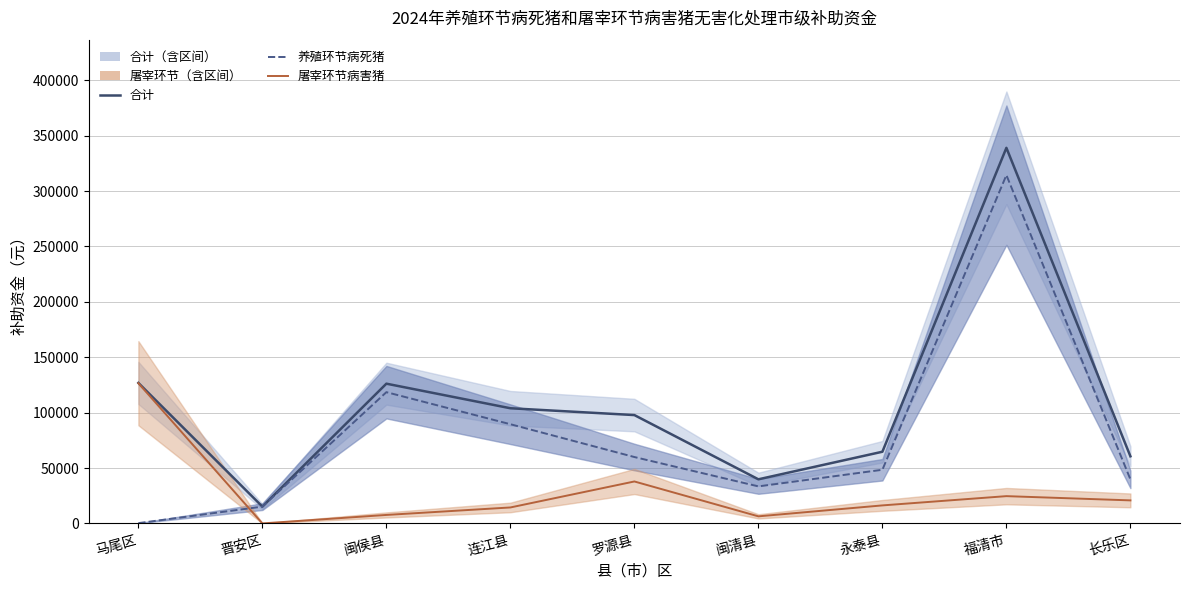

Which series has the largest total across all categories?

合计